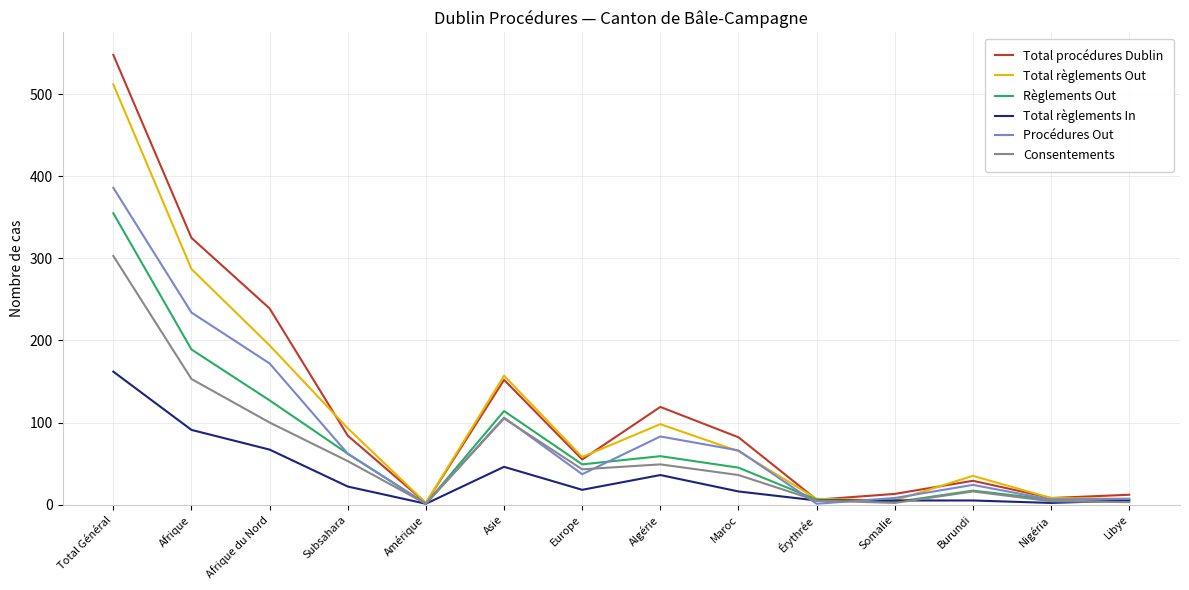

What is the difference between the maximum and second lowest values in the Total procédures Dublin series?

542